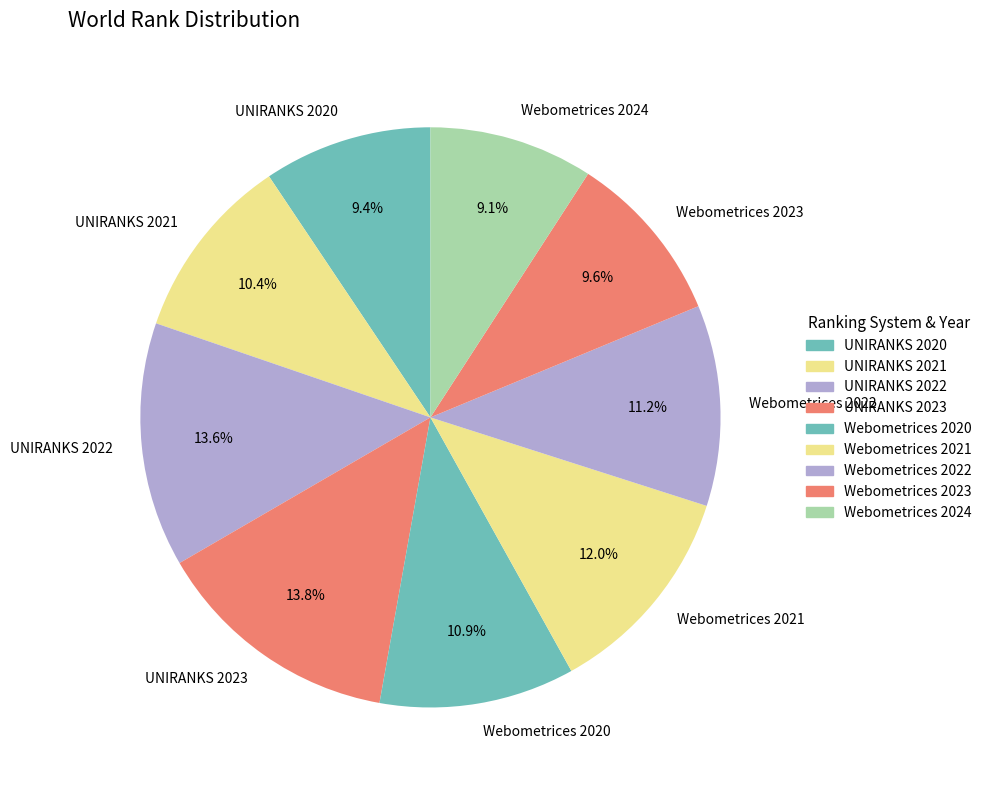

What portion of the pie excludes Webometrices 2022?

88.8%